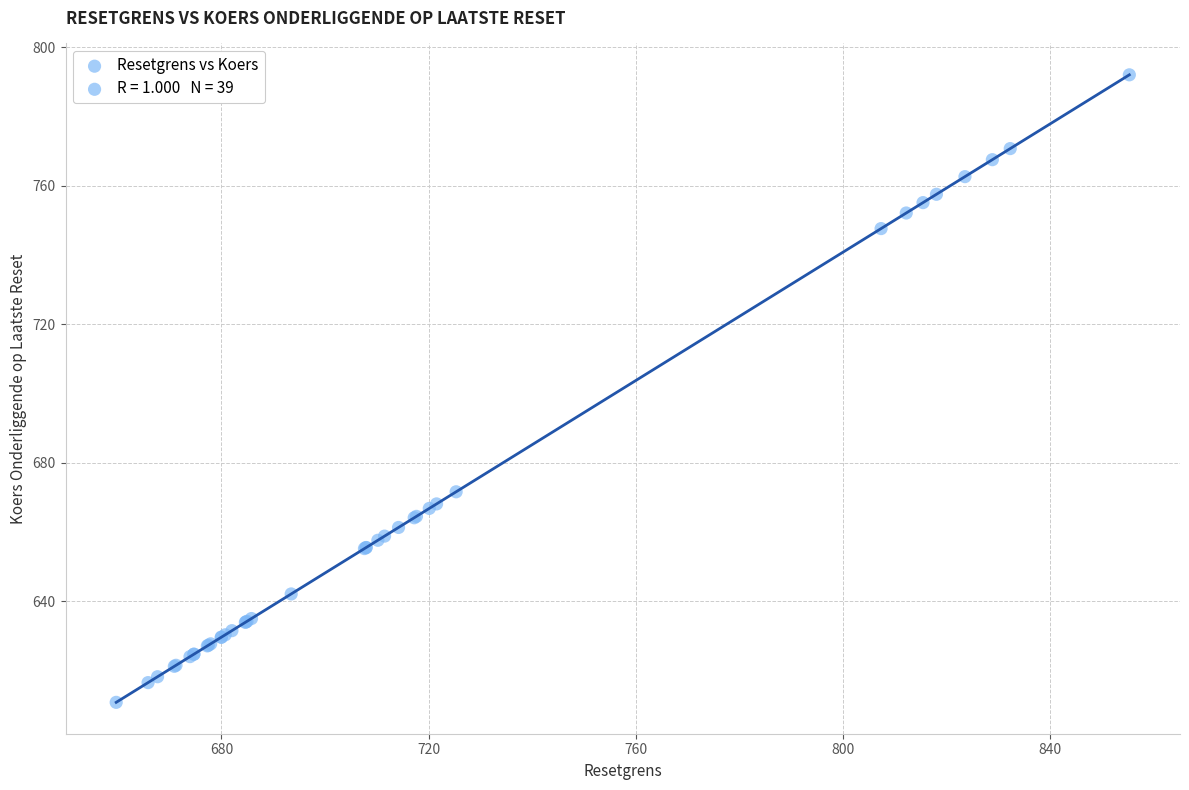

What Y value in the scatter plot is closest to 701?

671.6